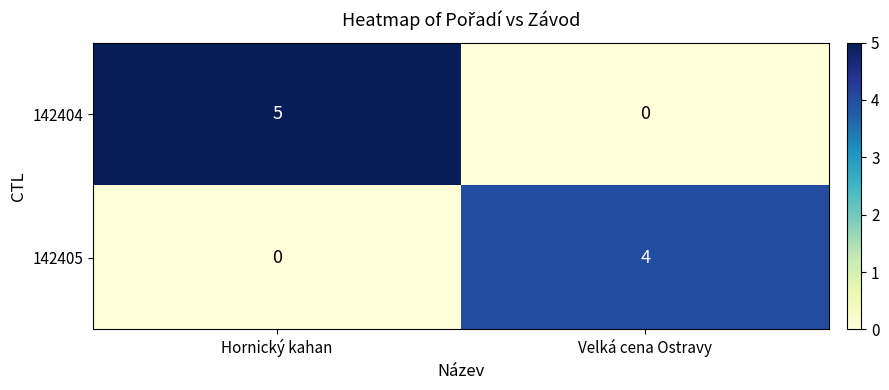

Reading left to right, what are all the values shown in this chart?

142404: 5	0
142405: 0	4